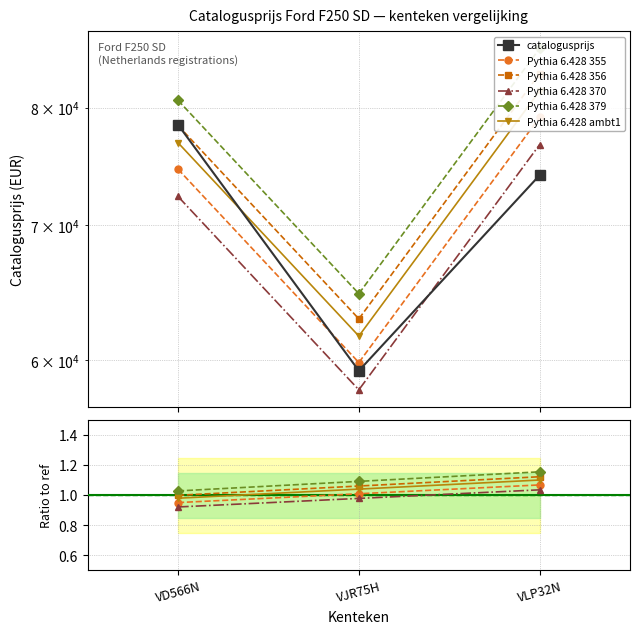

What is the average value of the Pythia 6.428 356 series?

1.1